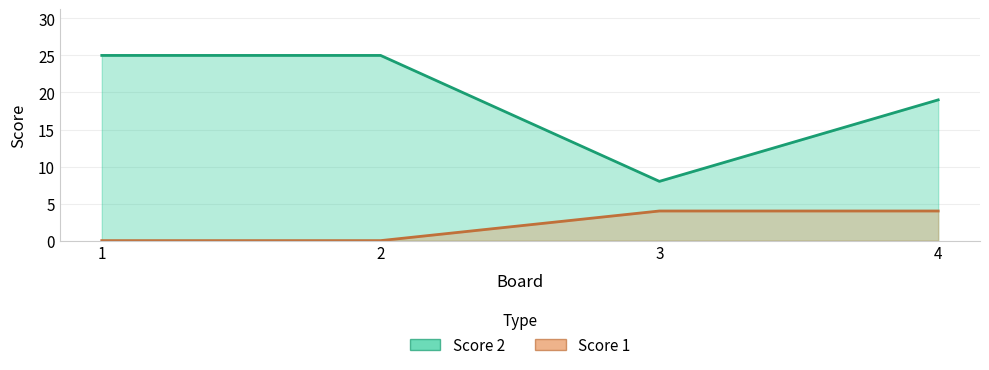

Reading right to left, extract all data points from this chart.

Score 2: 19	8	25	25
Score 1: 4	4	0	0